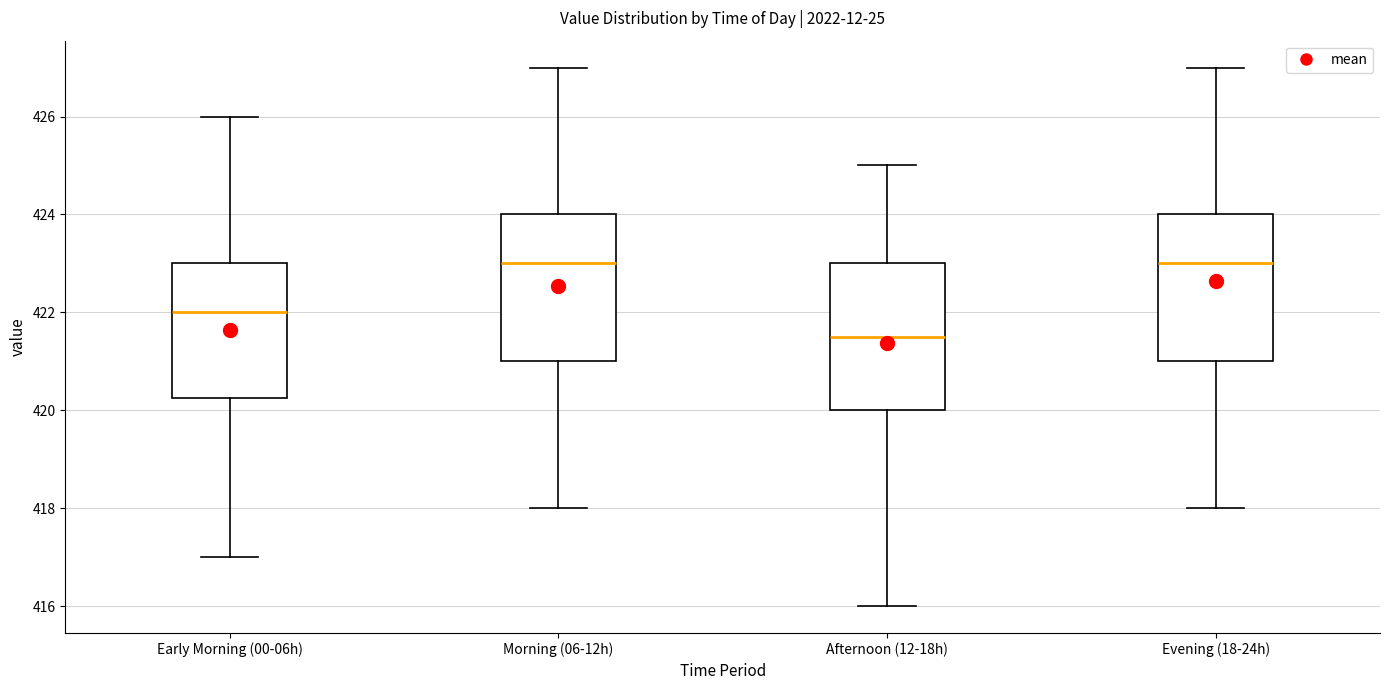

Where does the lower whisker of the box for Afternoon (12-18h) end on the y-axis? The values are not printed on the chart, so give them approximately, as read against the axis.

416.0